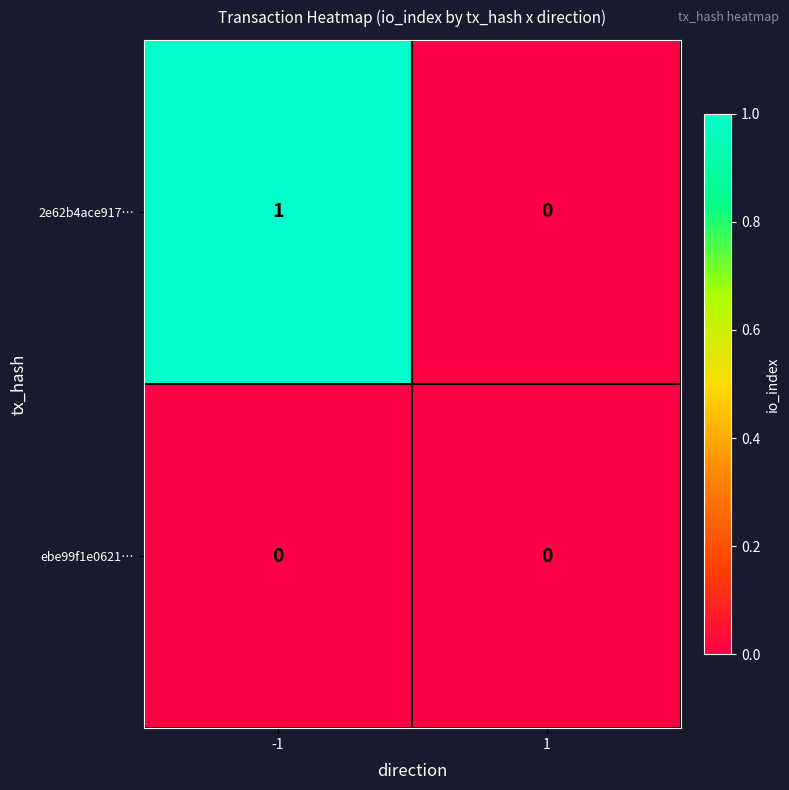

Which series has the largest total across all categories?

2e62b4ace917…